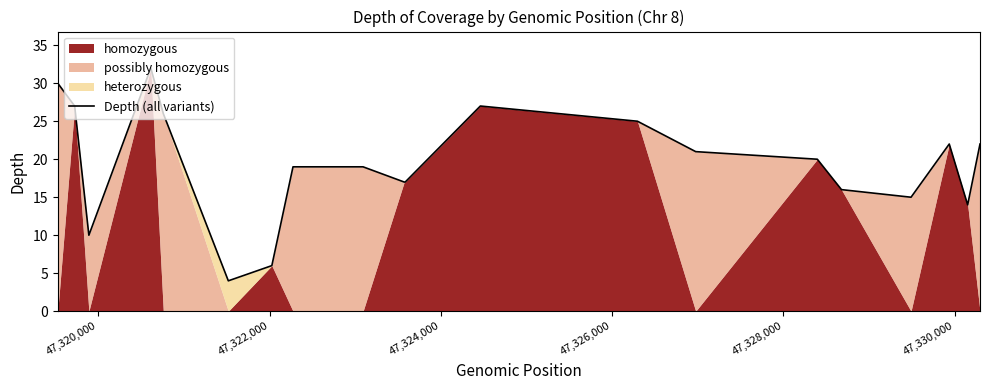

What is the minimum value for Depth (all variants)?

4